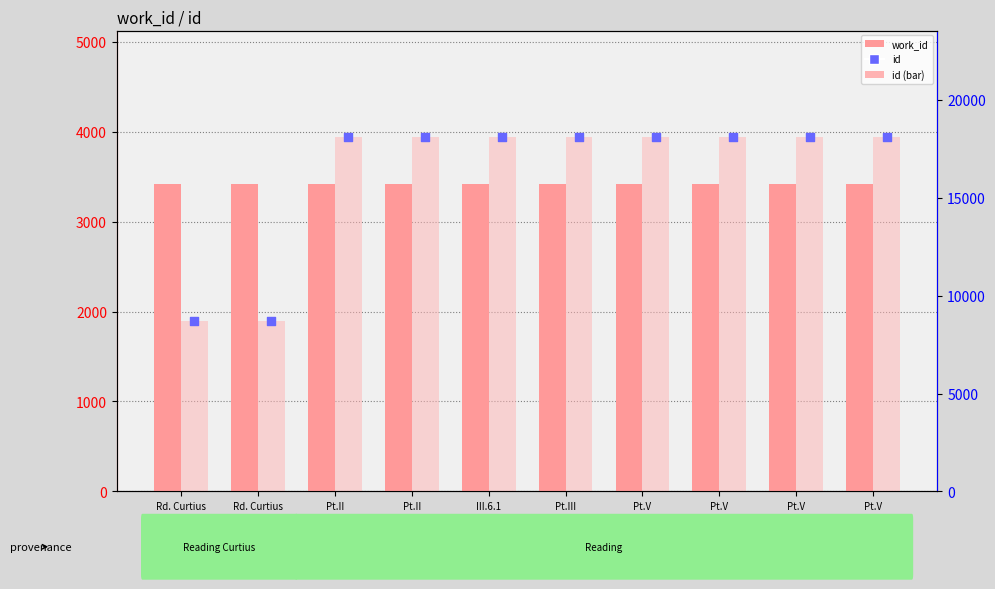

Which series contains the lowest Y value?

work_id